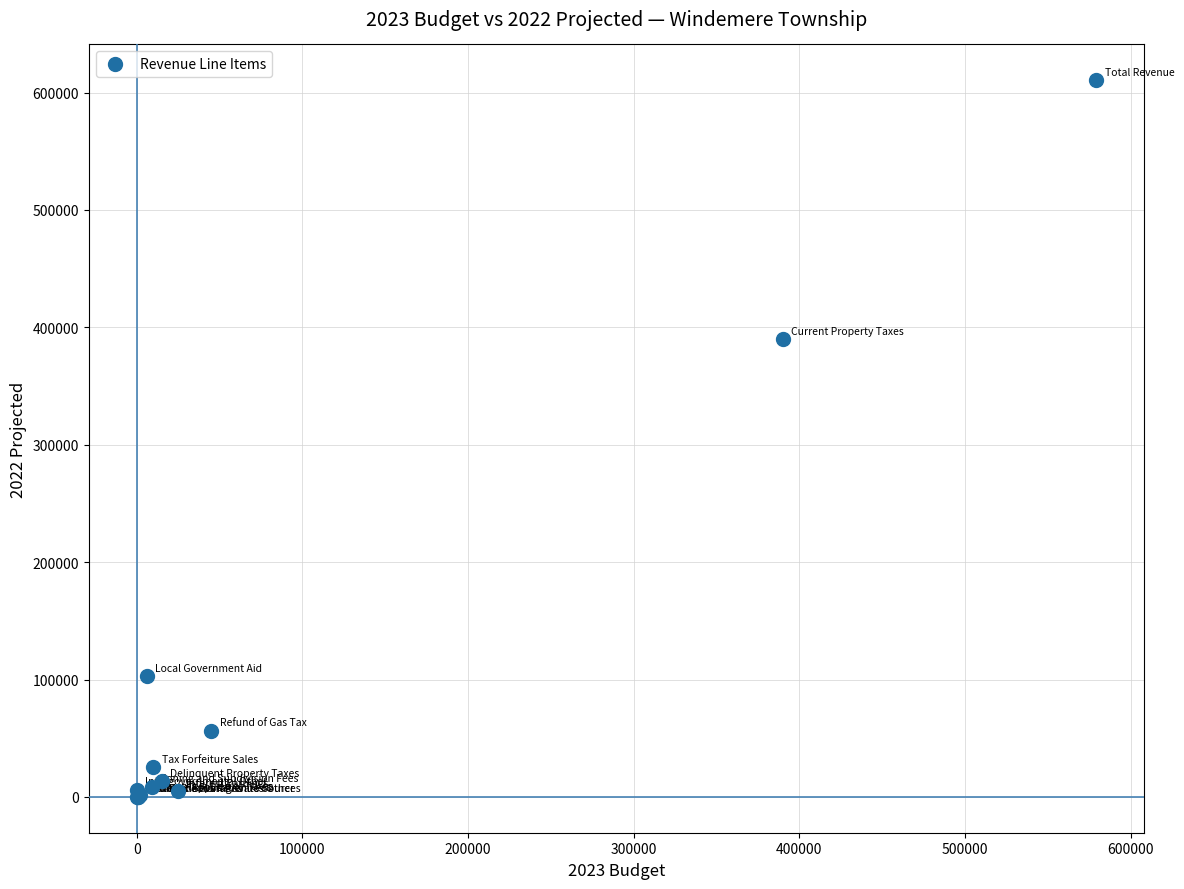

What Y value in the scatter plot is closest to 305258?

389761.9